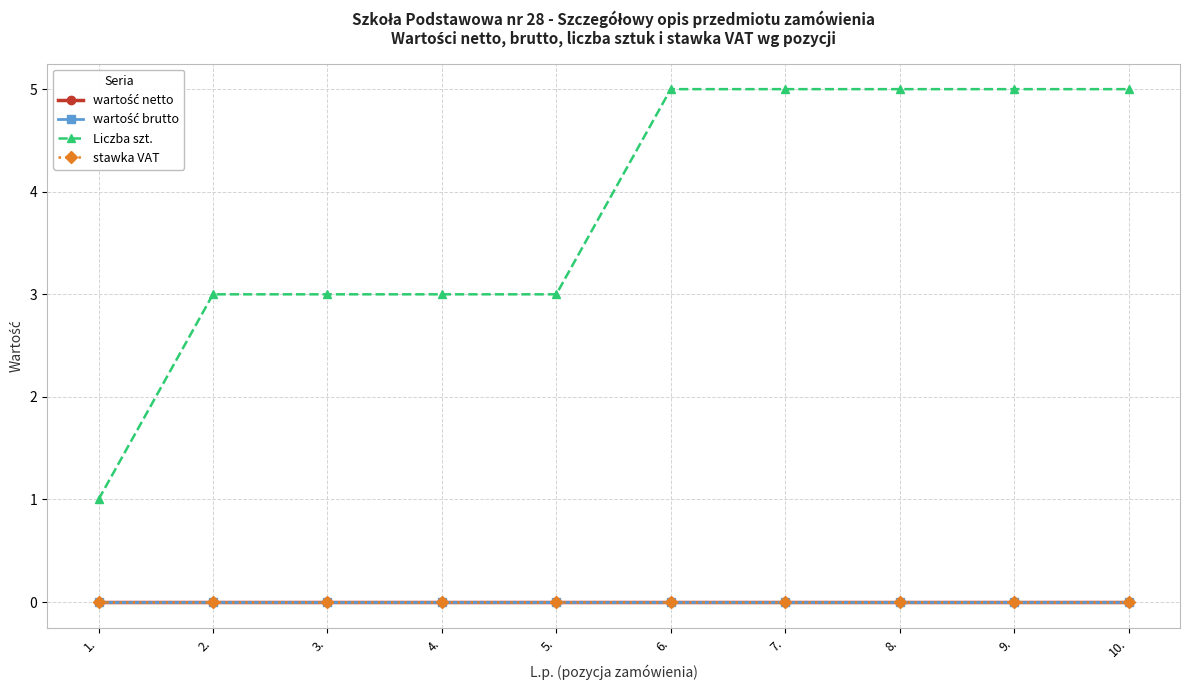

Does the chart have visible grid lines?

Yes